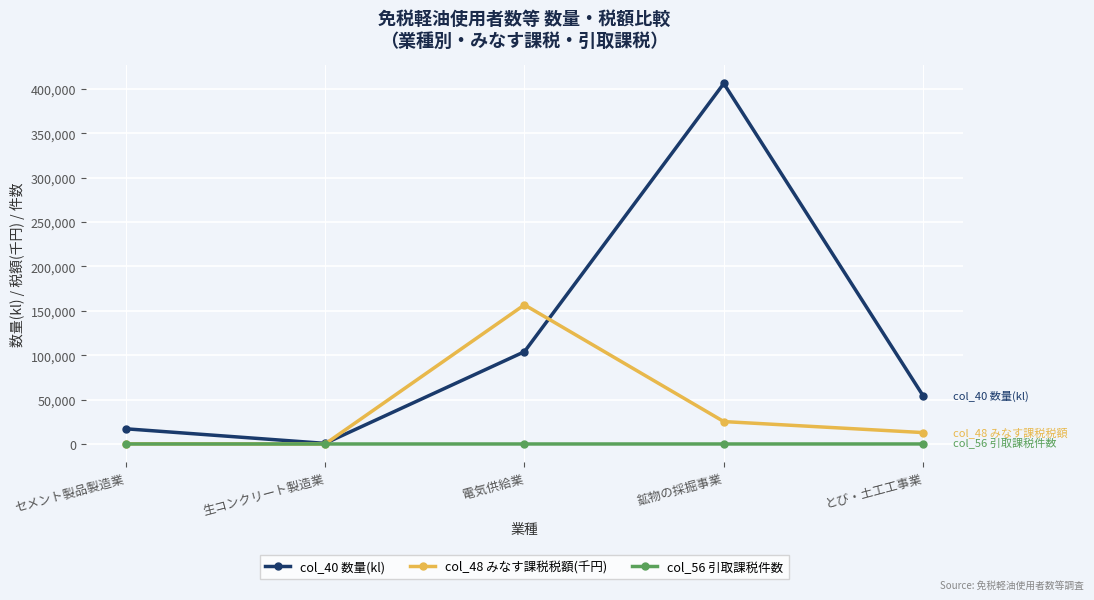

What is the value of the col_48 みなす課税税額(千円) point at the 1st from the left?

164